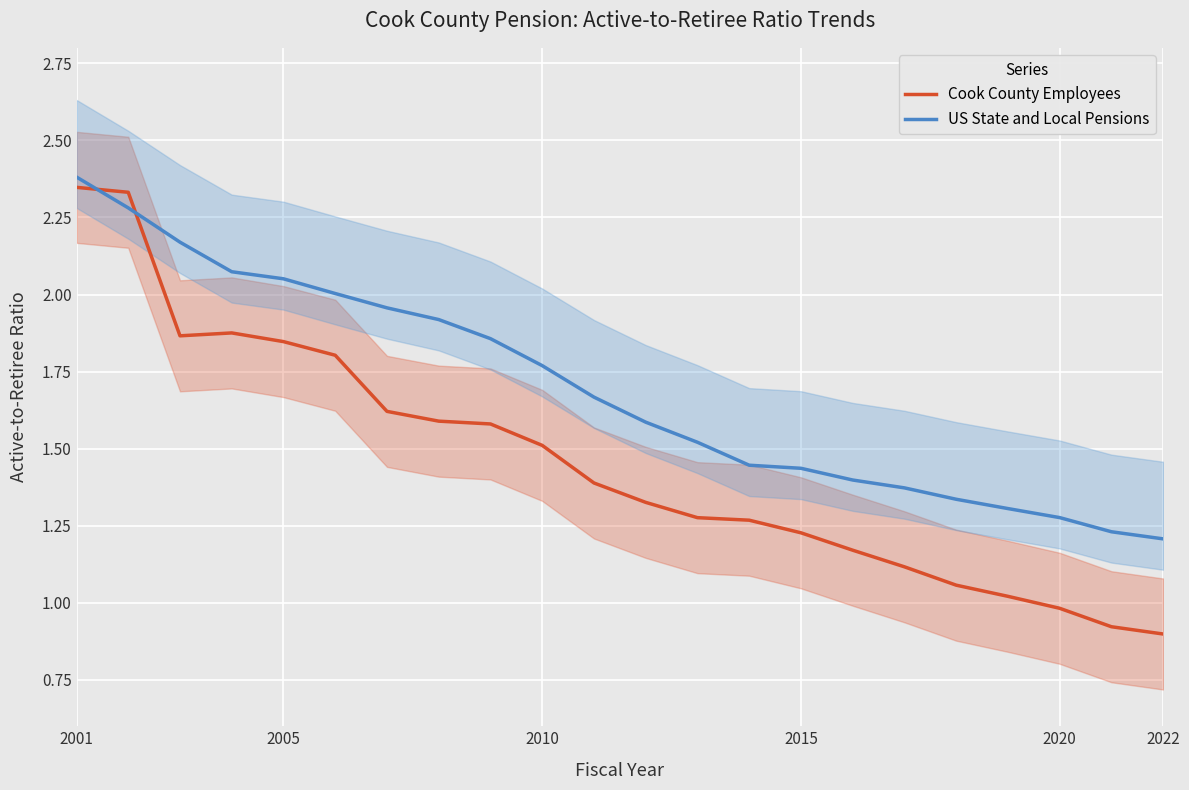

At which category is the sum across all series the highest?

2001